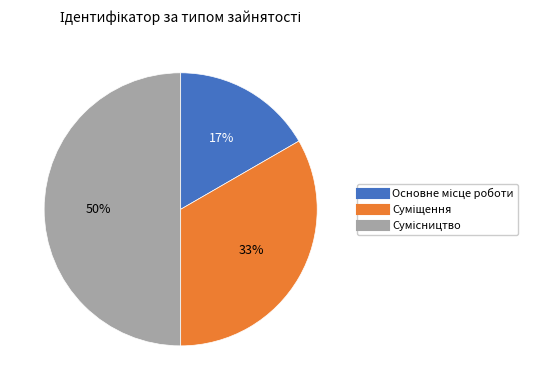

To the nearest percent, what is the difference between the largest and smallest slice percentages?

33%